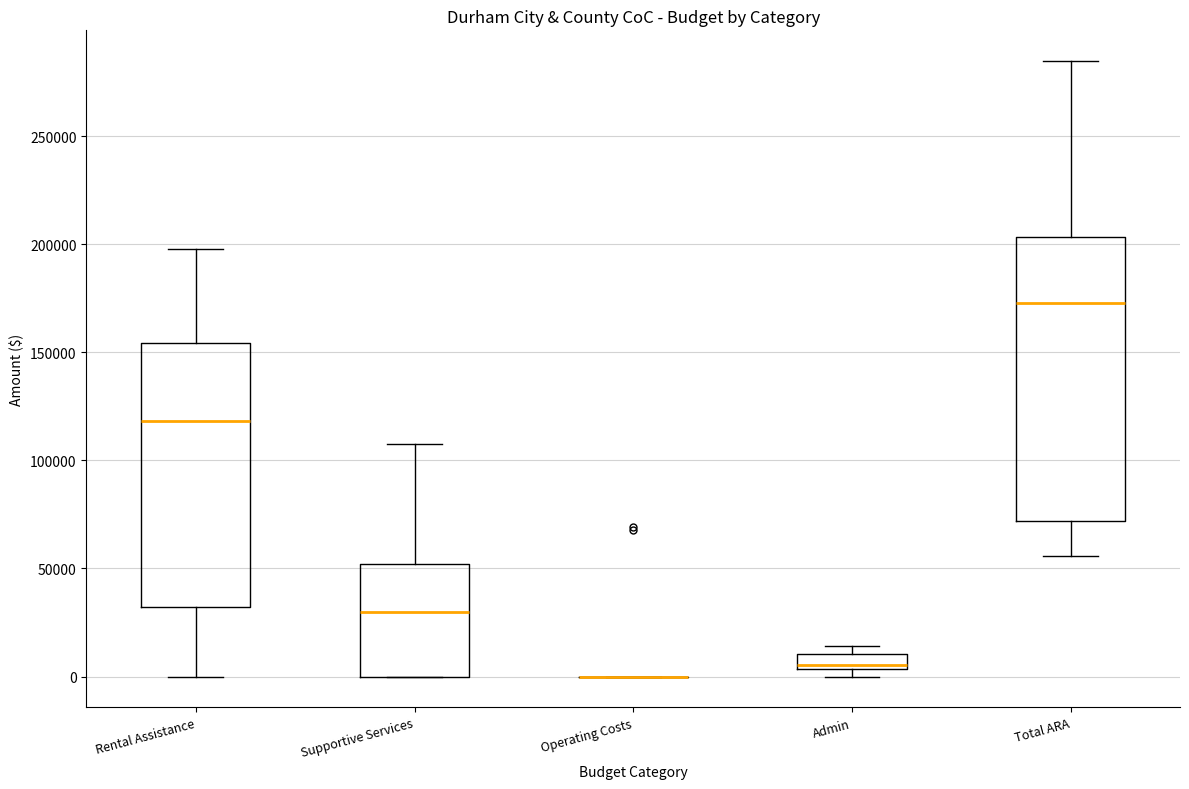

Which box is the tallest, from its lower edge to its upper edge?

Total ARA